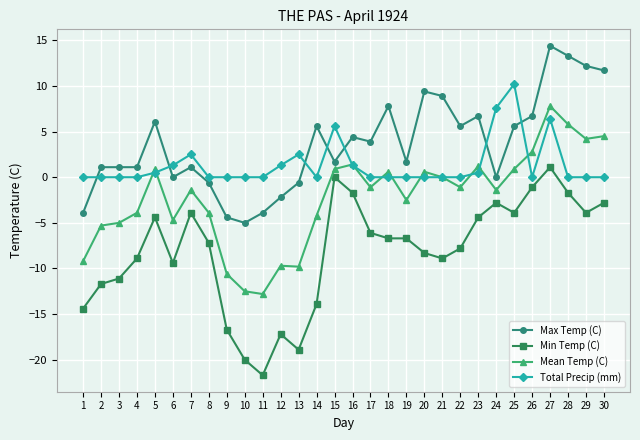

True or false: Max Temp (C) and Min Temp (C) intersect in this chart.

False